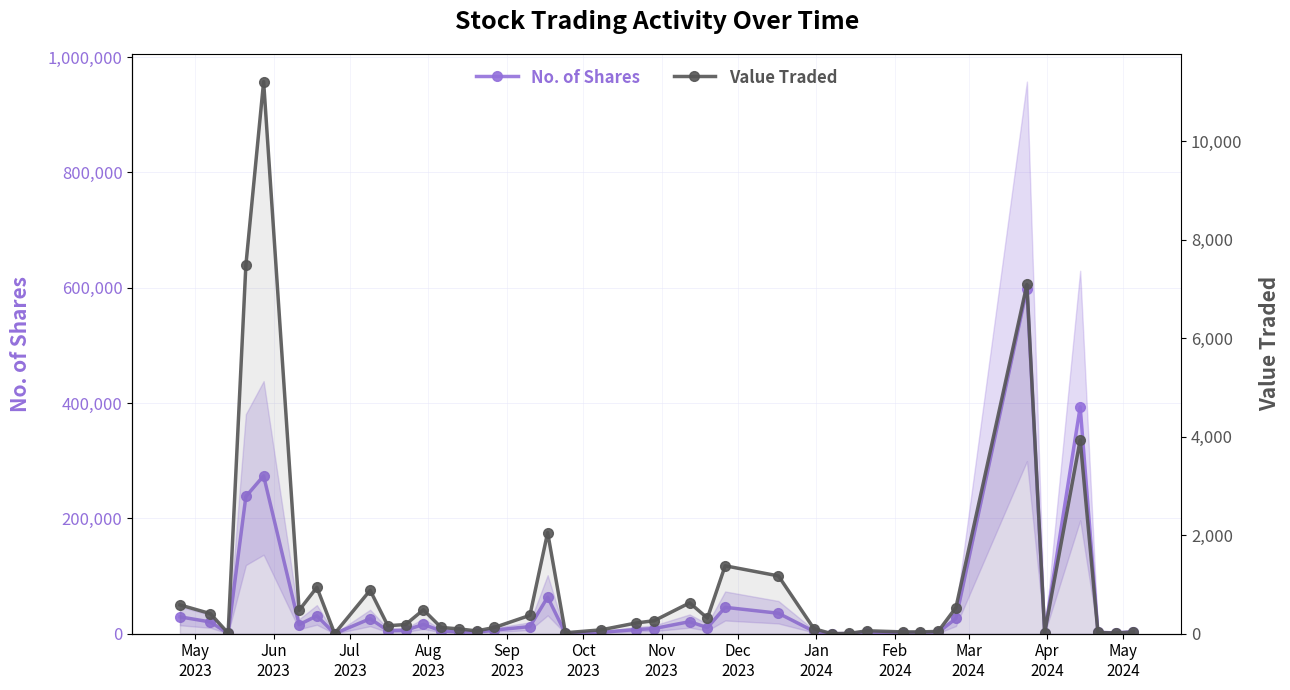

Is the value of No. of Shares at Jan
2024 greater than the value of Value Traded at Jan
2024?

Yes